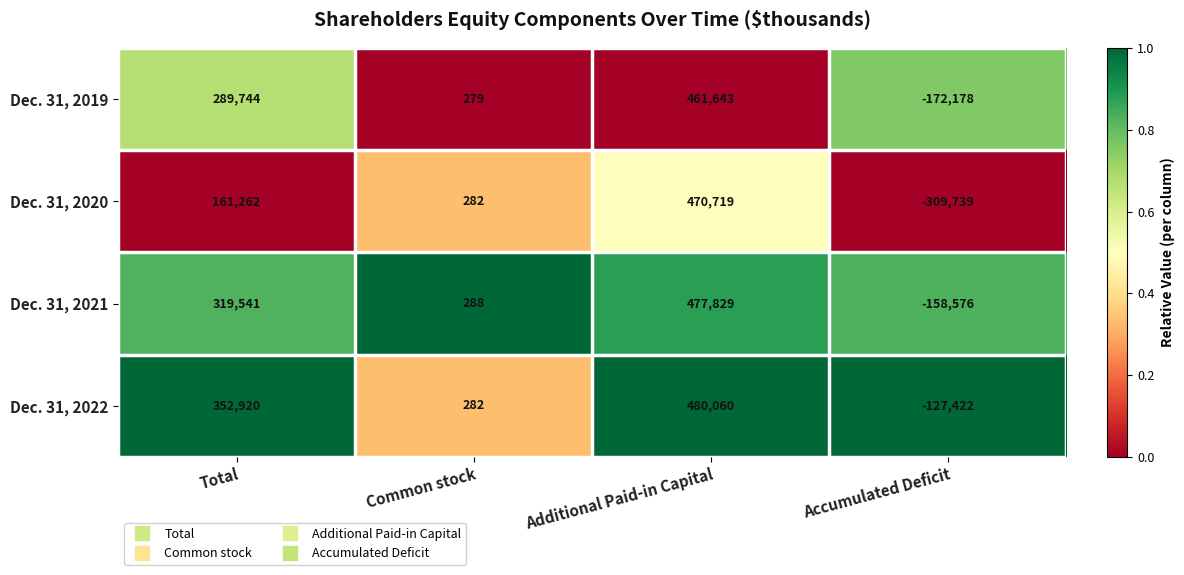

List the series in order of their overall mean, lowest first.

Dec. 31, 2020, Dec. 31, 2019, Dec. 31, 2021, Dec. 31, 2022